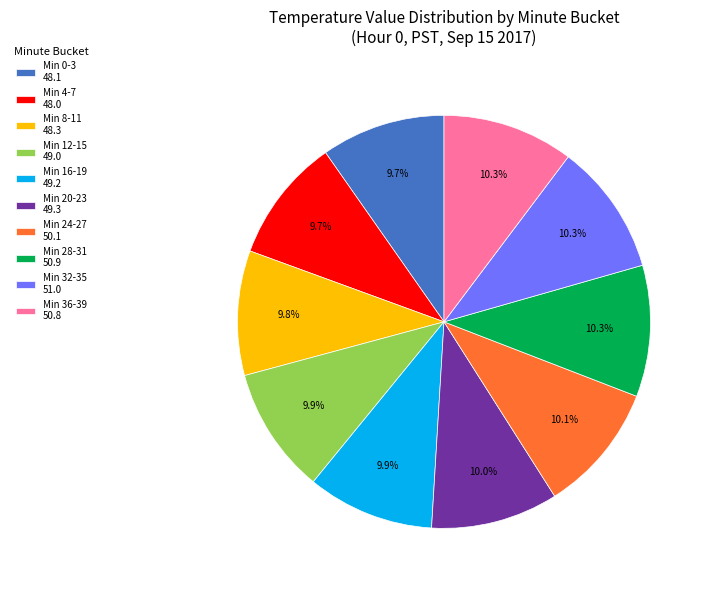

Combined, what portion of the pie is Min 12-15 49.0 and Min 36-39 50.8?

20.2%